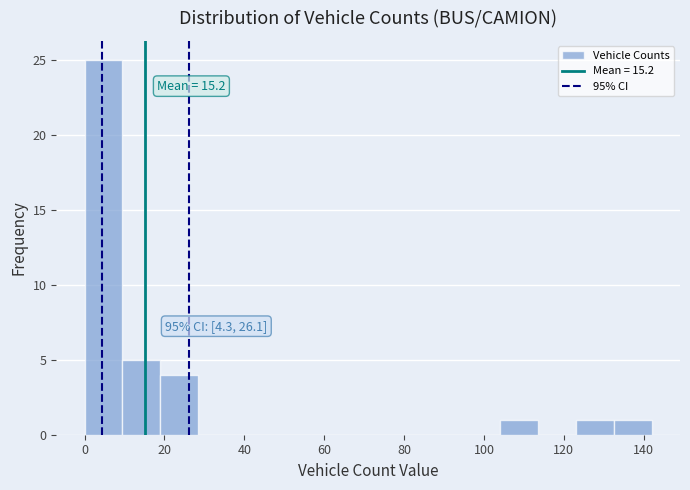

Over which range of the x-axis is the bar tallest?

0 to 10